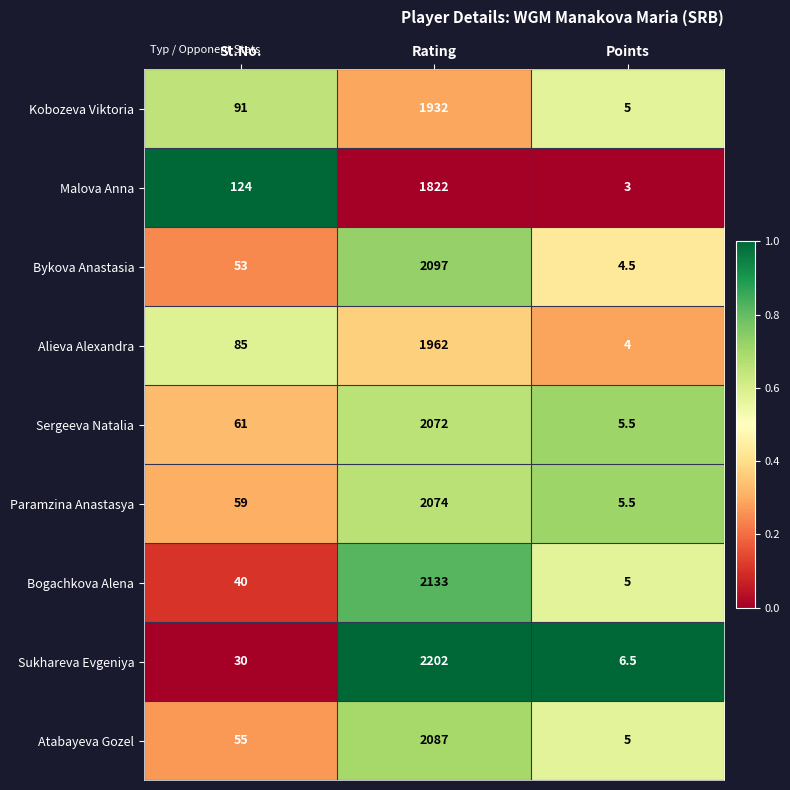

At which label is Malova Anna closest to 912?

St.No.